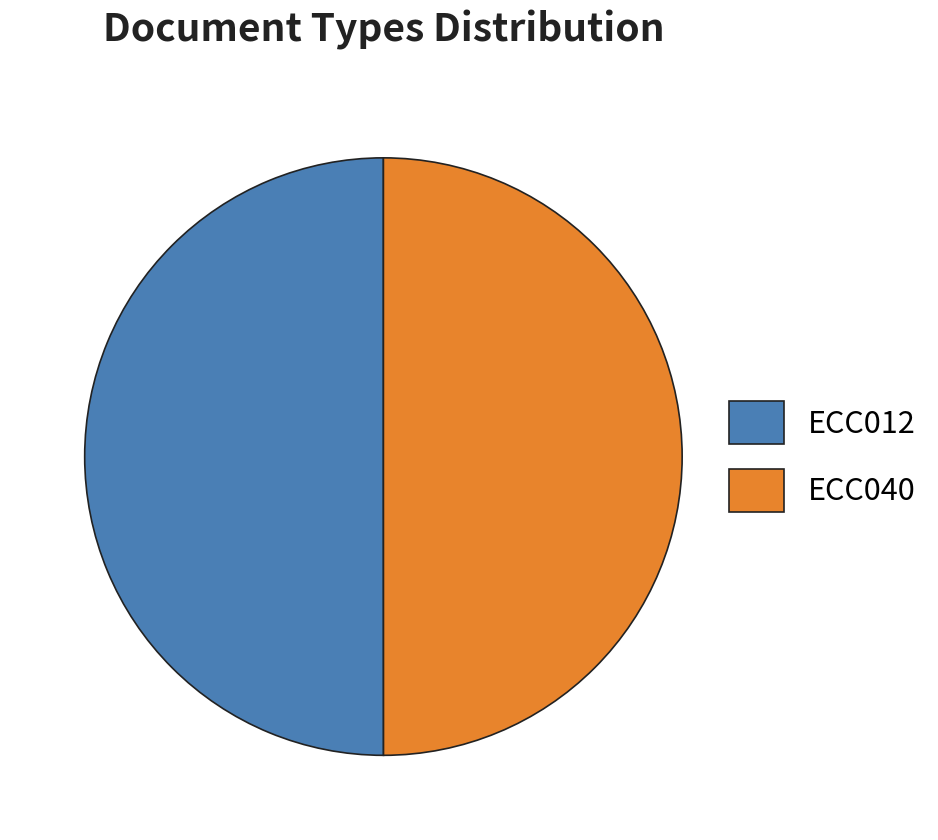

How many segments does this pie chart have?

2